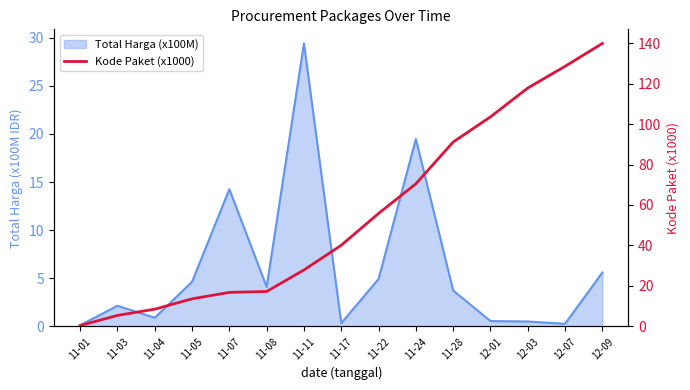

What is the label of the 10th point from the right?

11-08